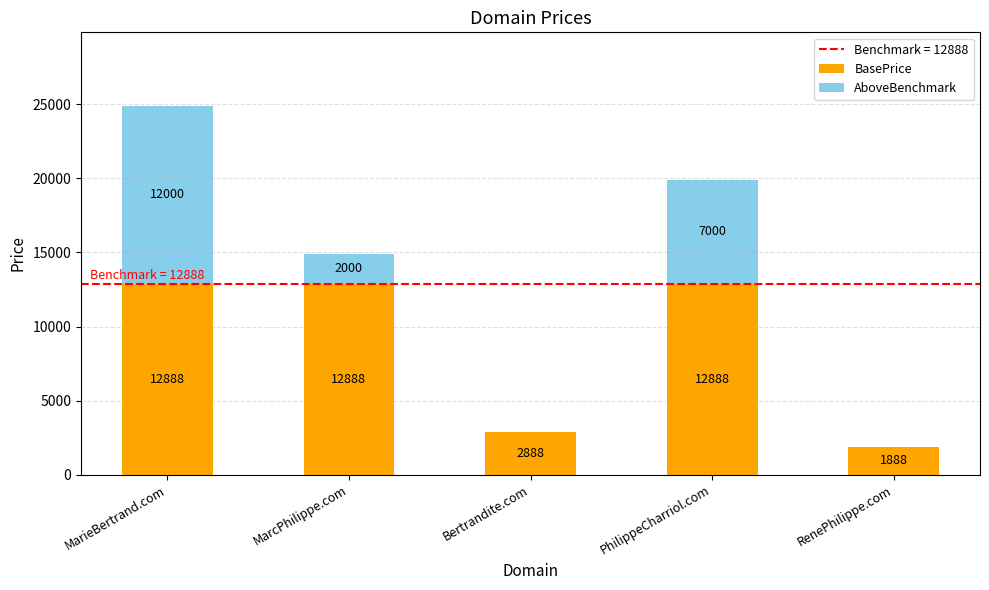

Is it true that BasePrice equals 2888 at Bertrandite.com?

True